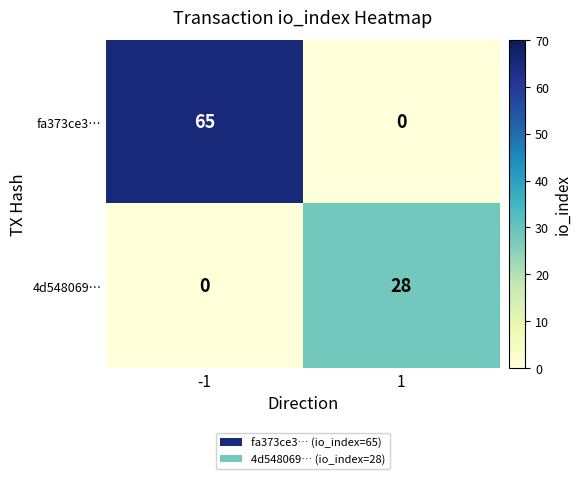

Is it true that fa373ce3… equals 65 at -1?

True